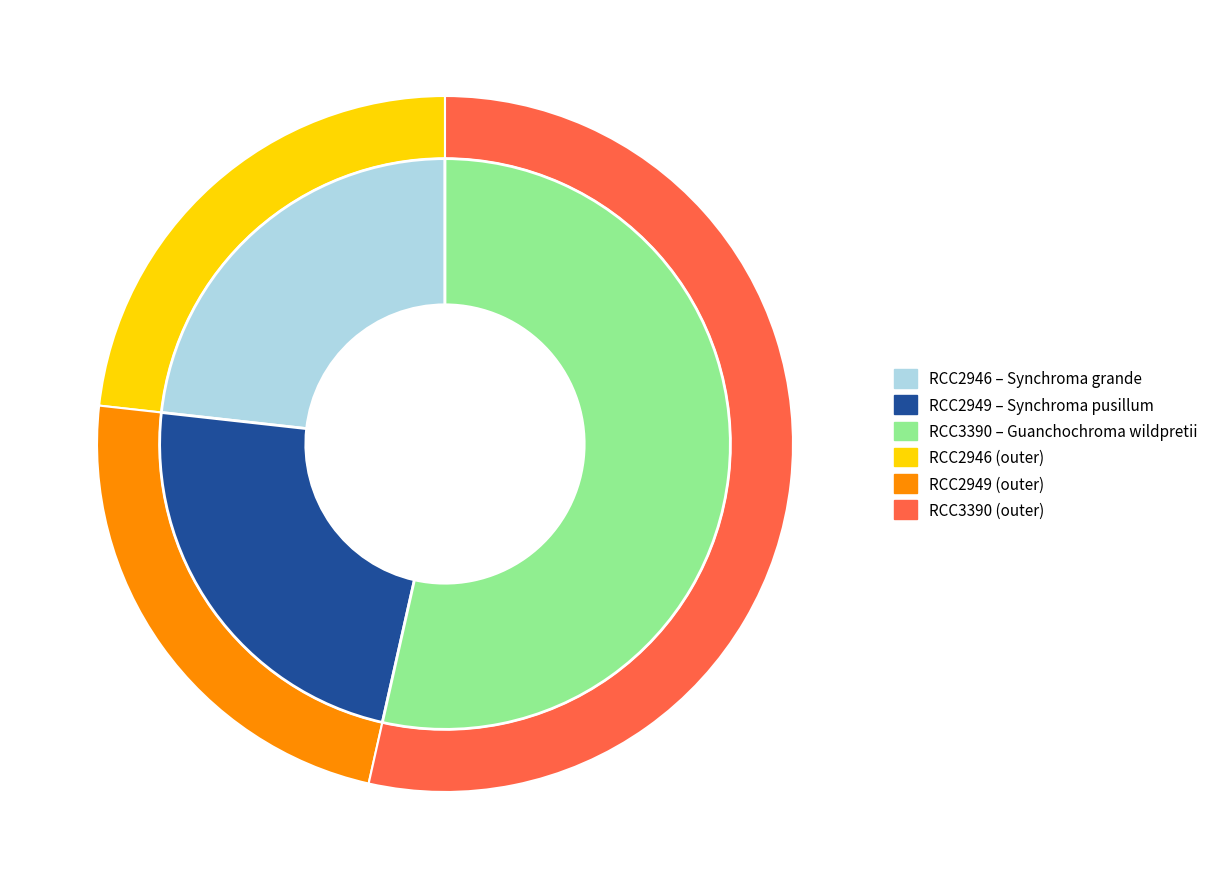

The RCC2946 slice represents 23% of the pie. True or false?

True